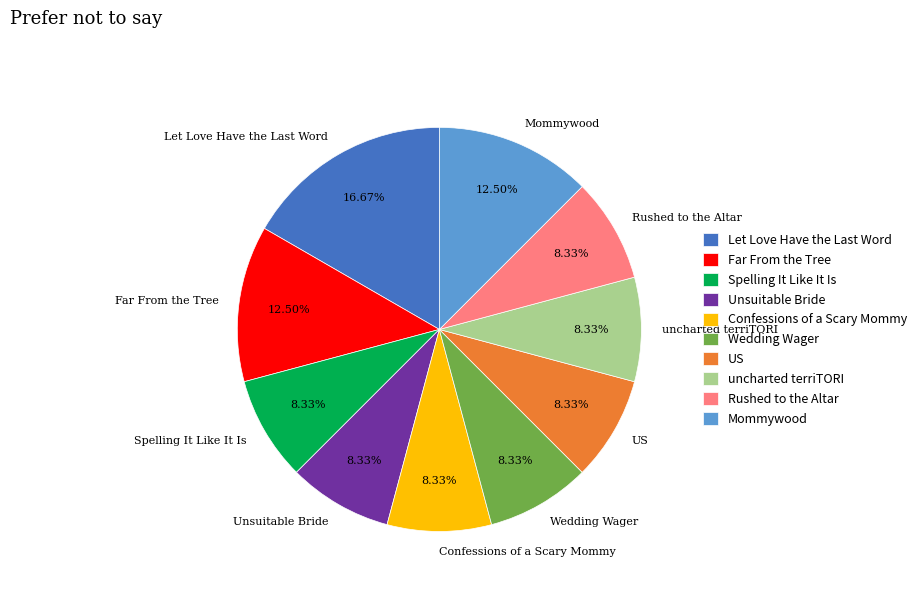

To the nearest percent, what is the combined percentage of Mommywood and Rushed to the Altar?

21%